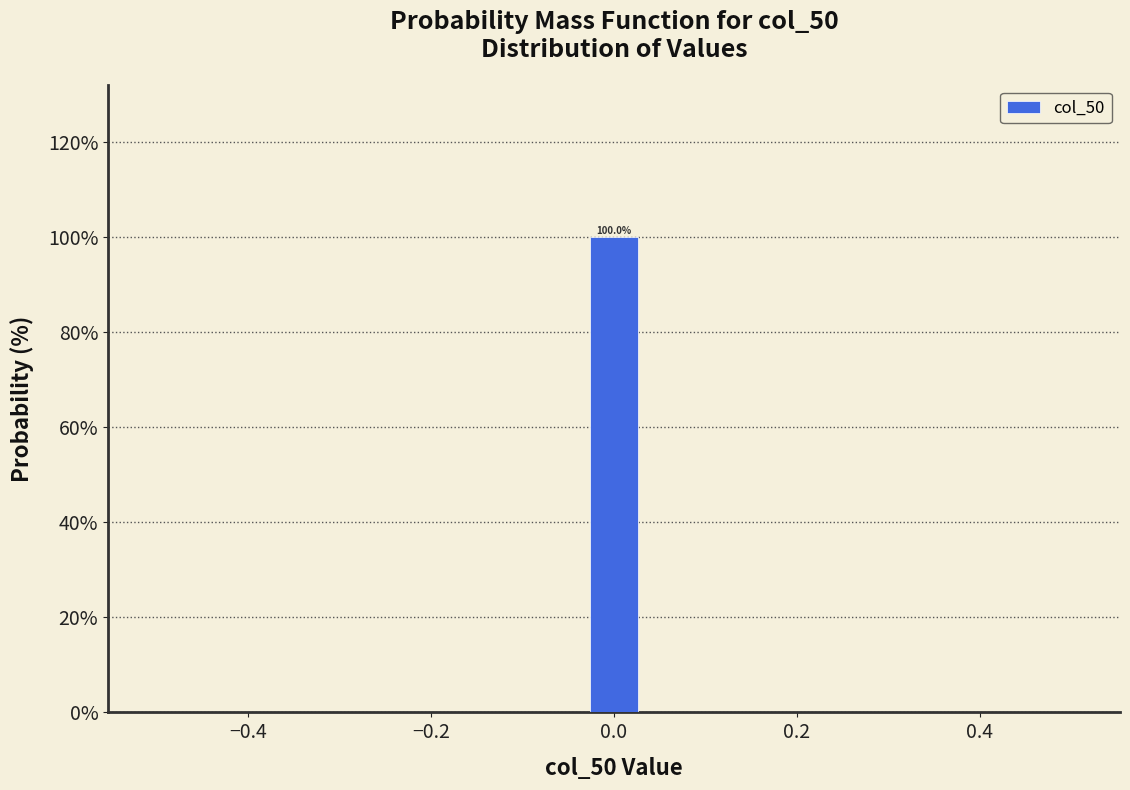

Read against the x-axis, roughly where is the centre of the tallest bar?

0.00